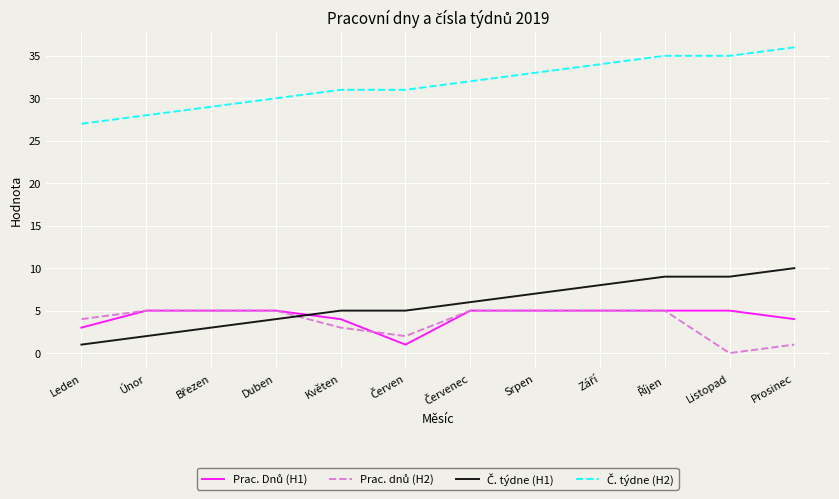

What is the difference between the highest and lowest values at Únor?

26